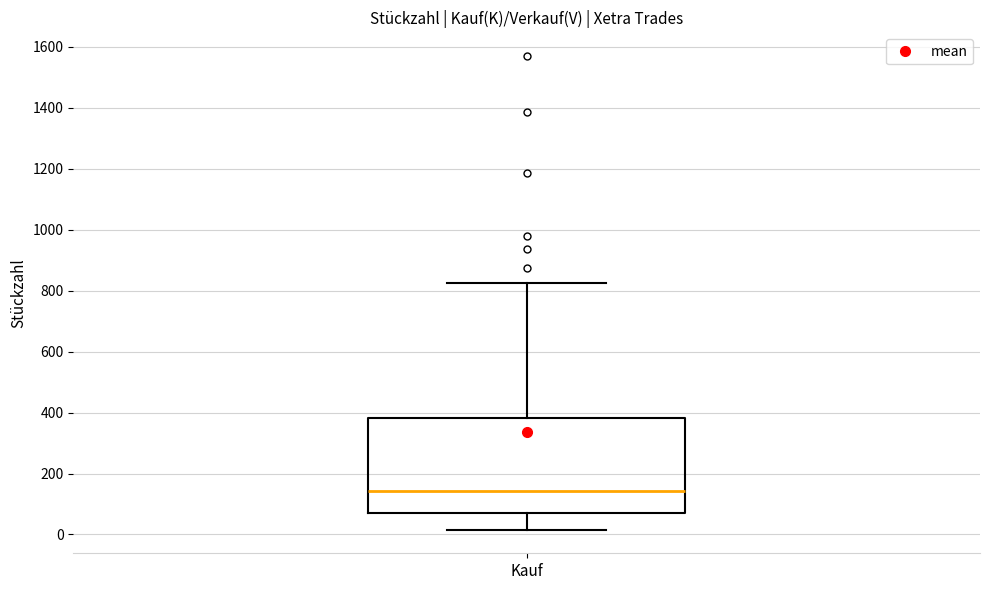

Where does the median line of the box for Kauf sit on the y-axis? The values are not printed on the chart, so give them approximately, as read against the axis.

140